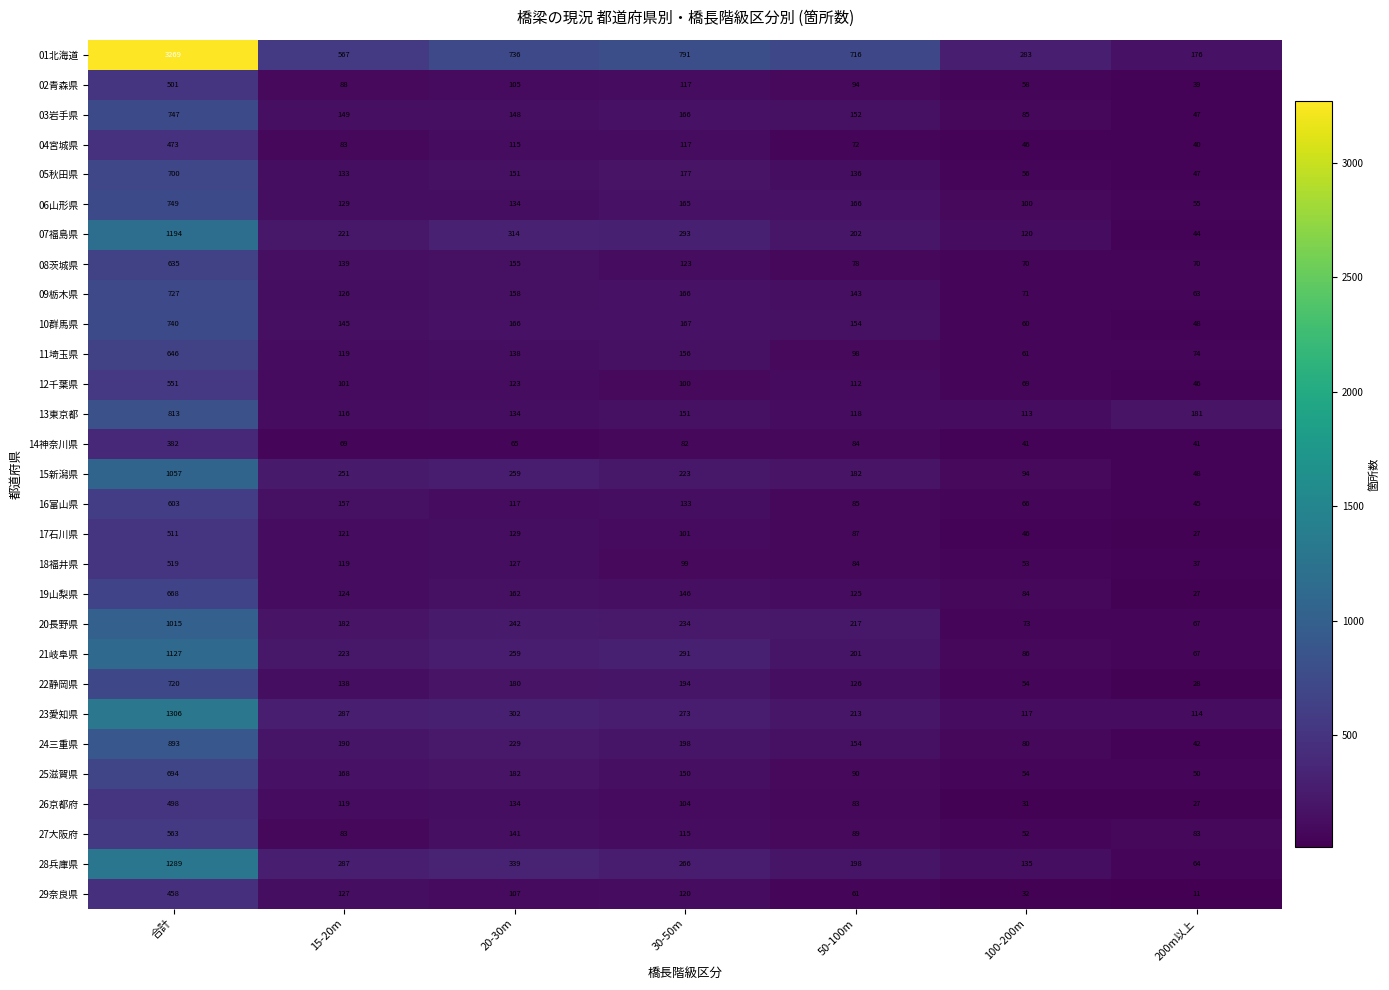

Where does the 09栃木県 series first go above 143?

合計